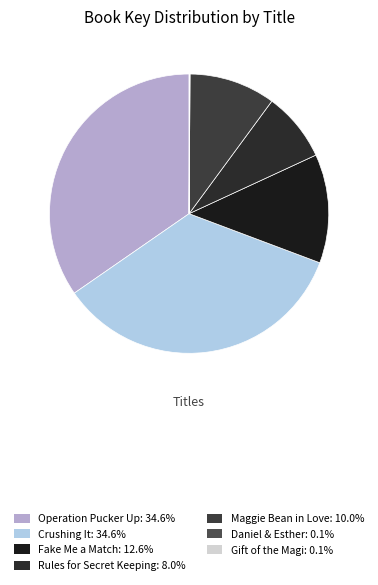

To the nearest percent, what is the combined percentage of Operation Pucker Up and Crushing It?

69%